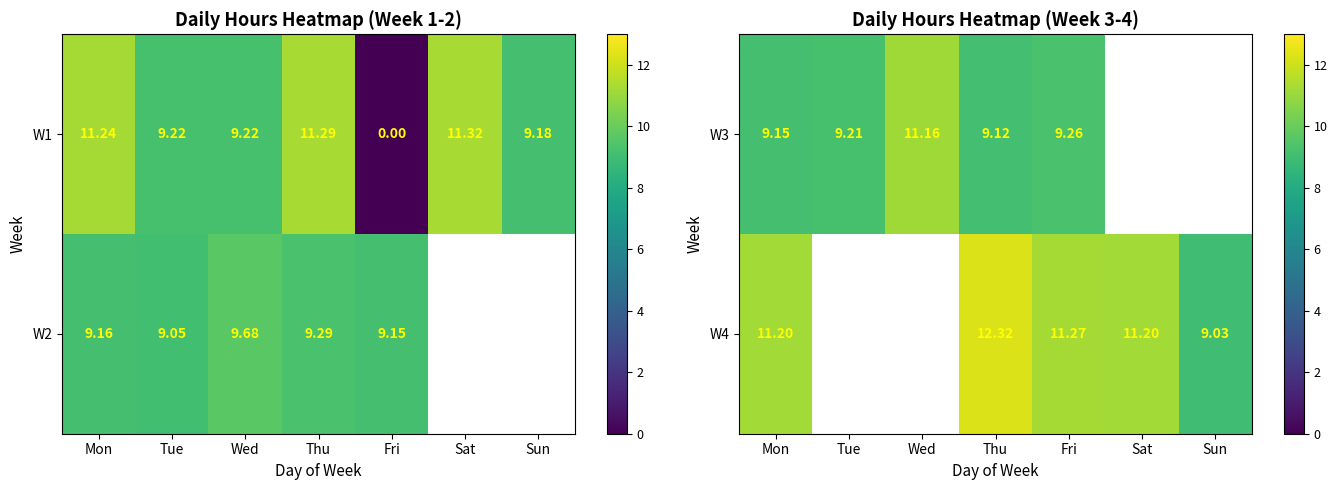

At which category is the sum across all series the highest?

Thu